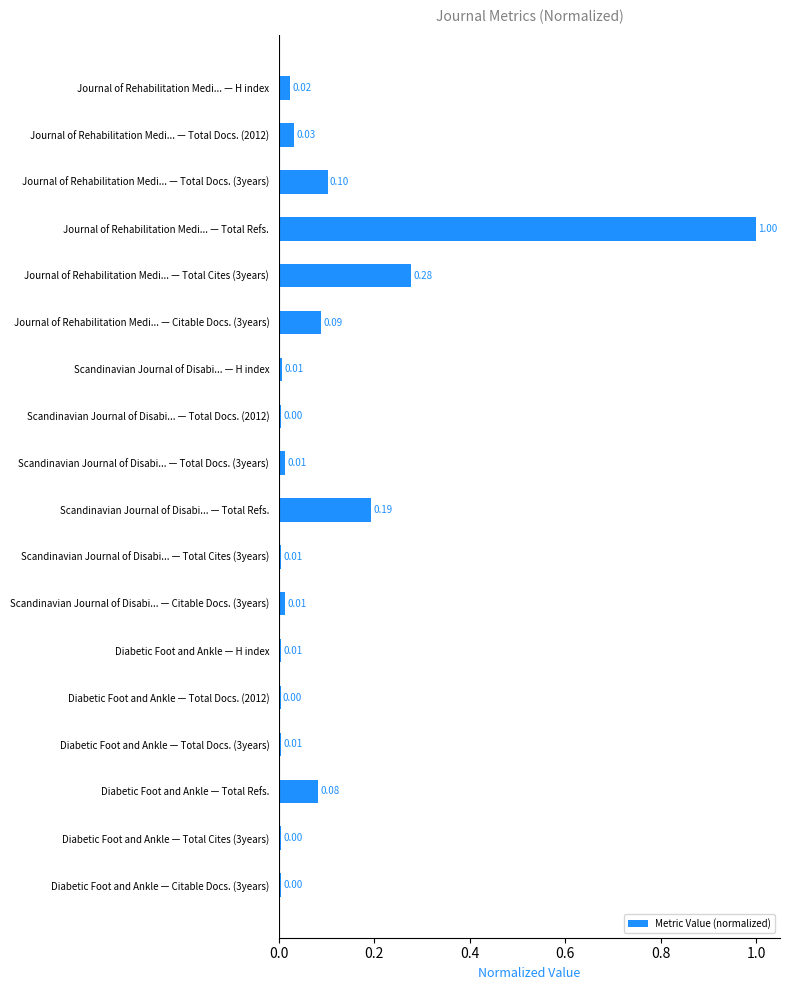

What is the label of the 12th bar from the bottom?

Scandinavian Journal of Disabi... — H index